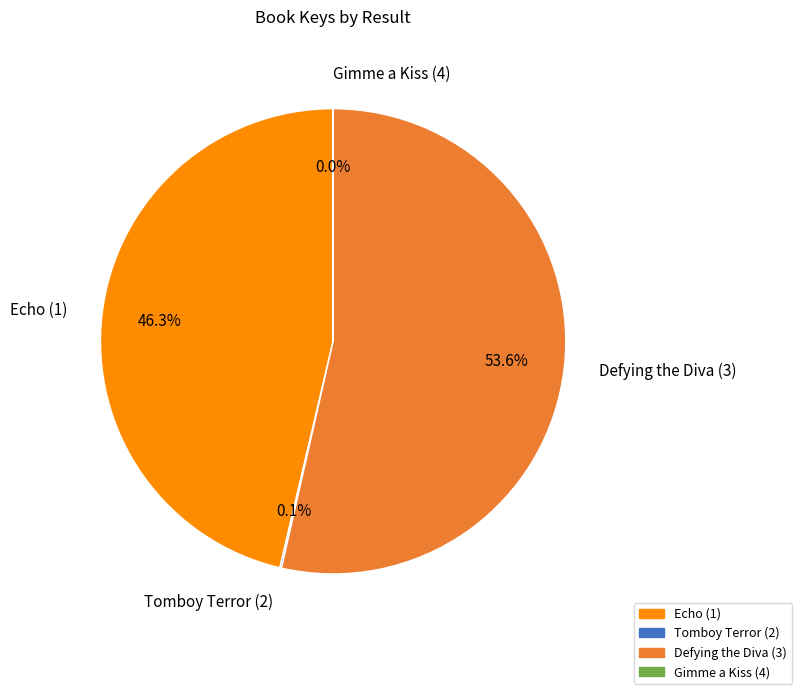

Which slice represents more than half of the pie?

Defying the Diva (3)